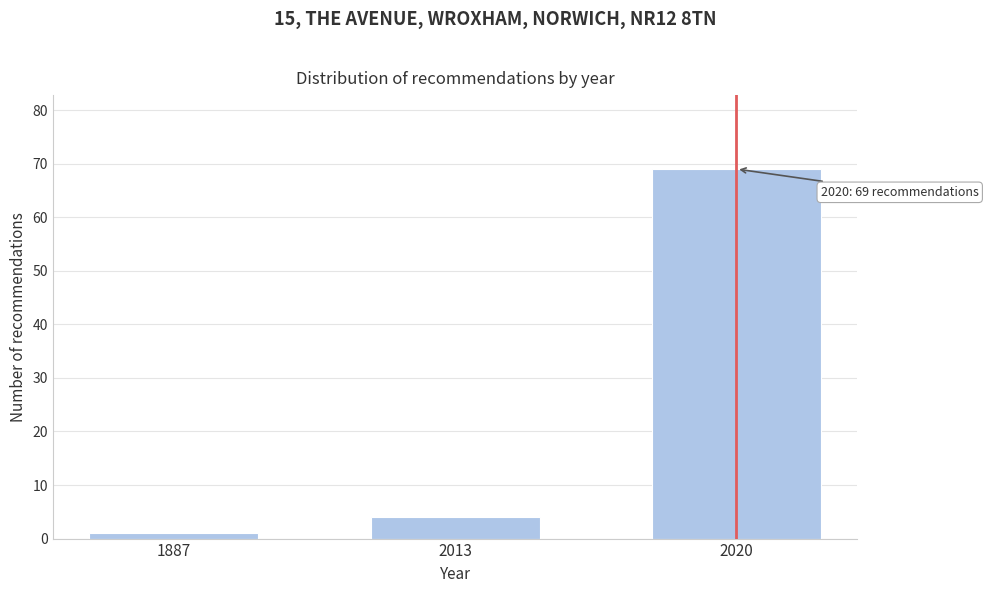

Reading left to right, what are all the values shown in this chart?

1	4	69